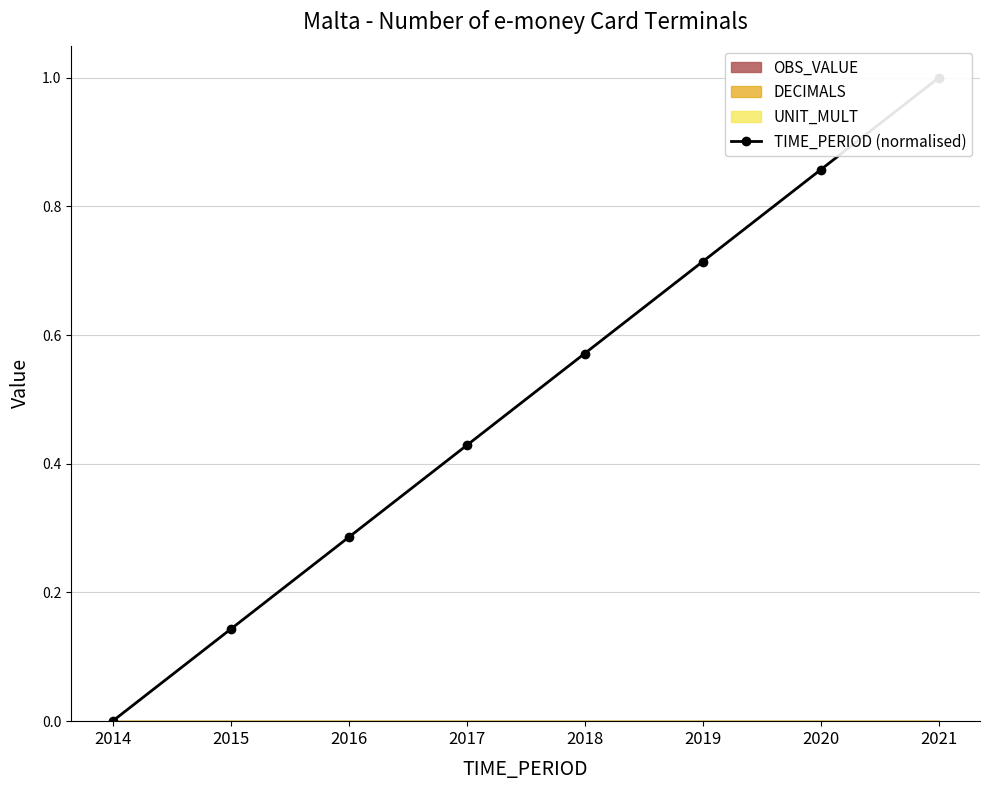

What is the sum of the values at 2018 and 2017?

1.0